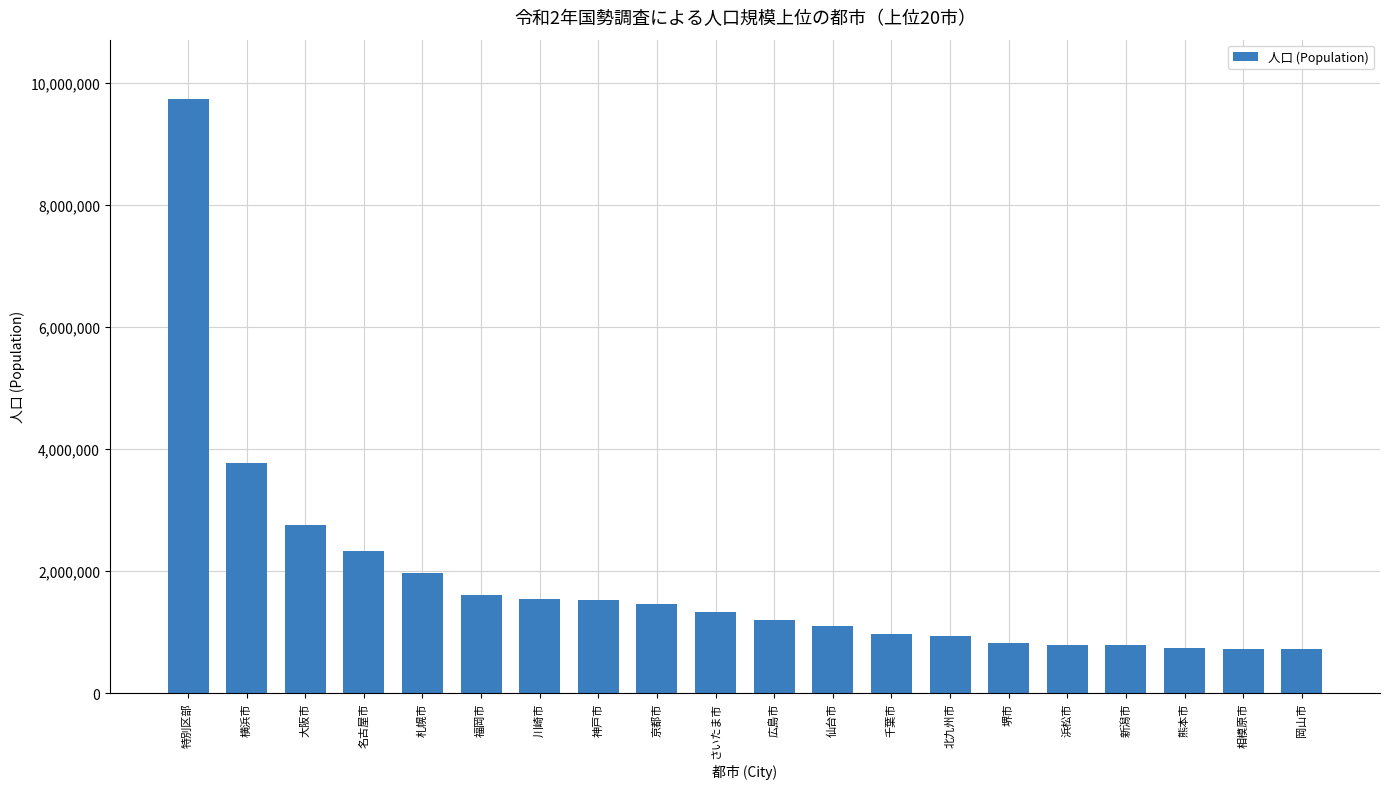

Where does the data first go above 1324025?

特別区部